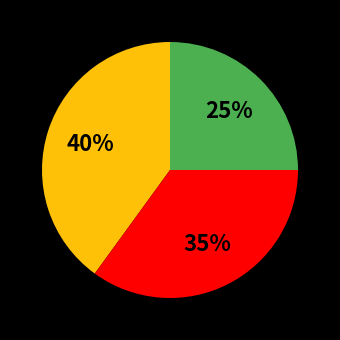

Is there a majority slice in this chart?

No